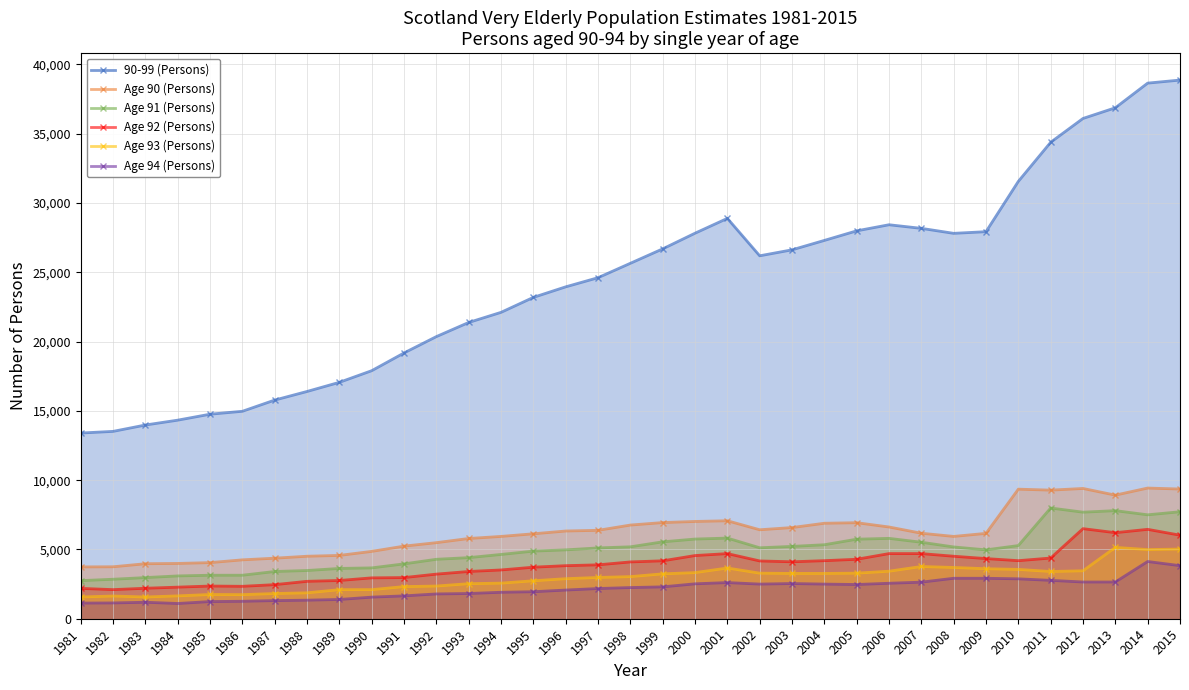

What are all the series names shown in the legend?

90-99 (Persons), Age 90 (Persons), Age 91 (Persons), Age 92 (Persons), Age 93 (Persons), Age 94 (Persons)